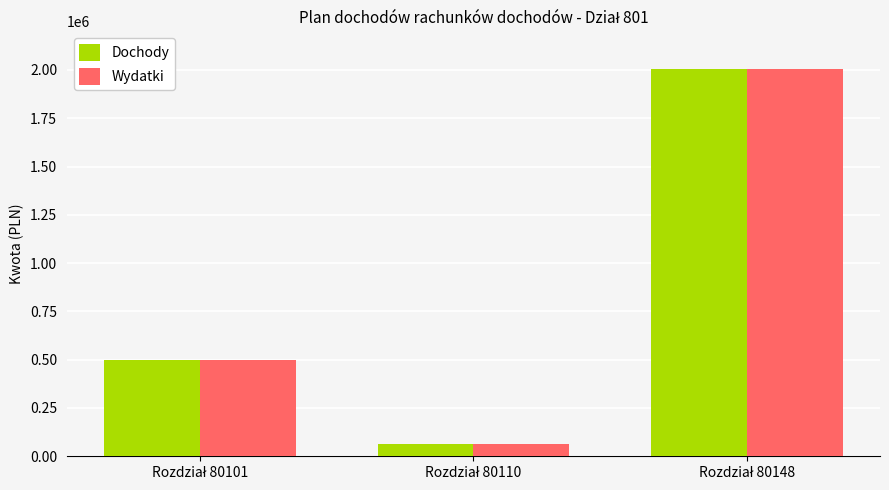

How many groups of bars are there?

3